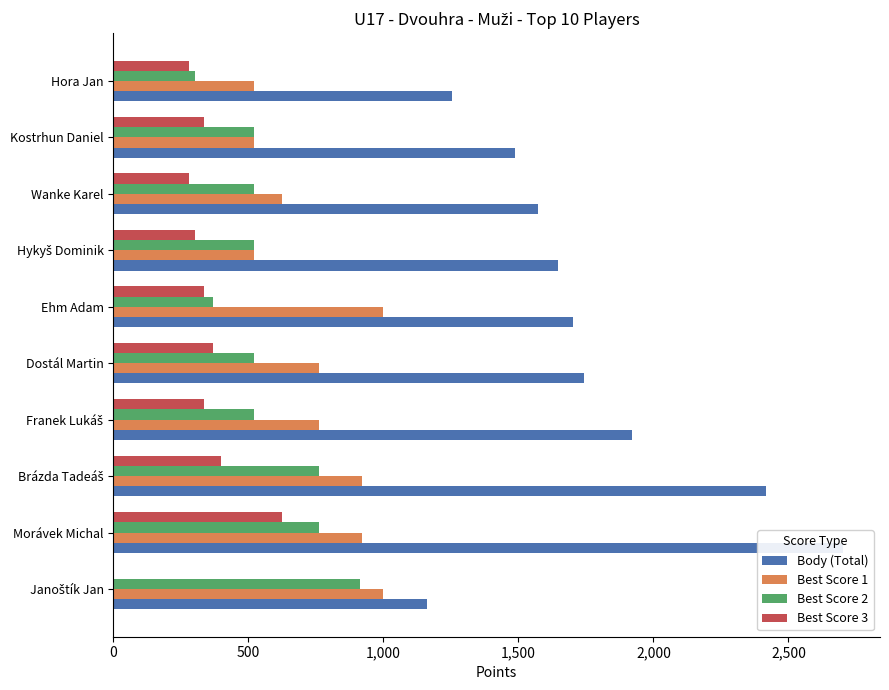

Which series has the largest total across all categories?

Body (Total)